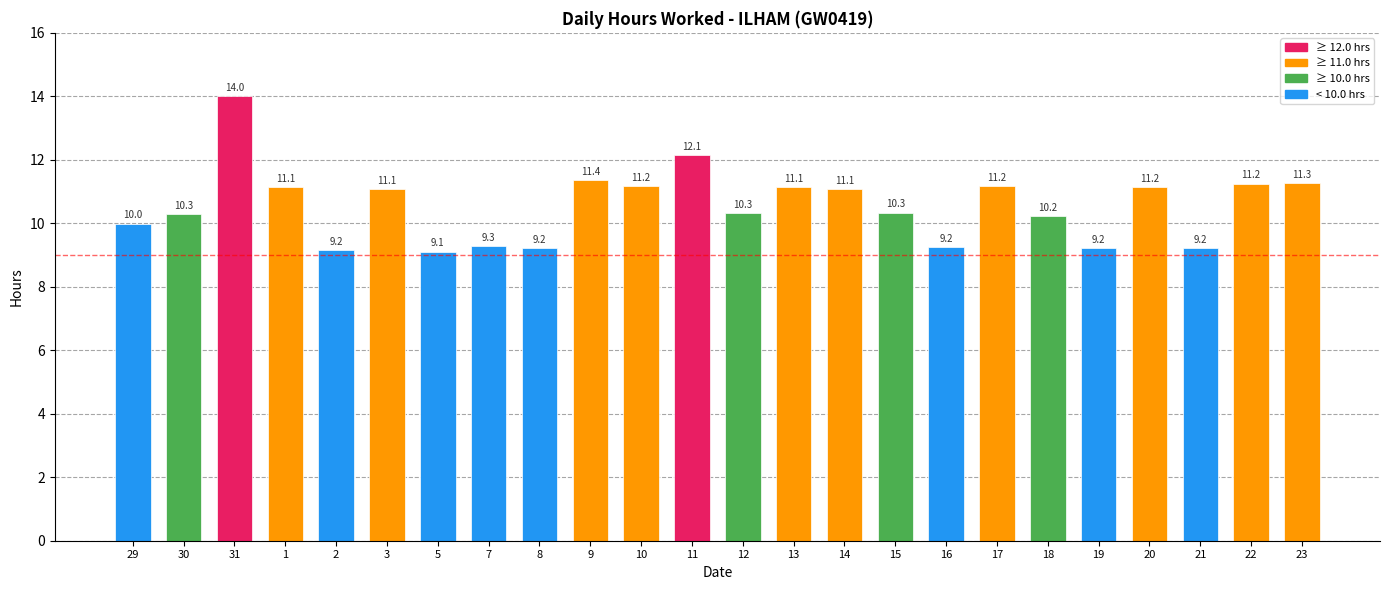

What is the difference between the second highest and second lowest values?

3.0